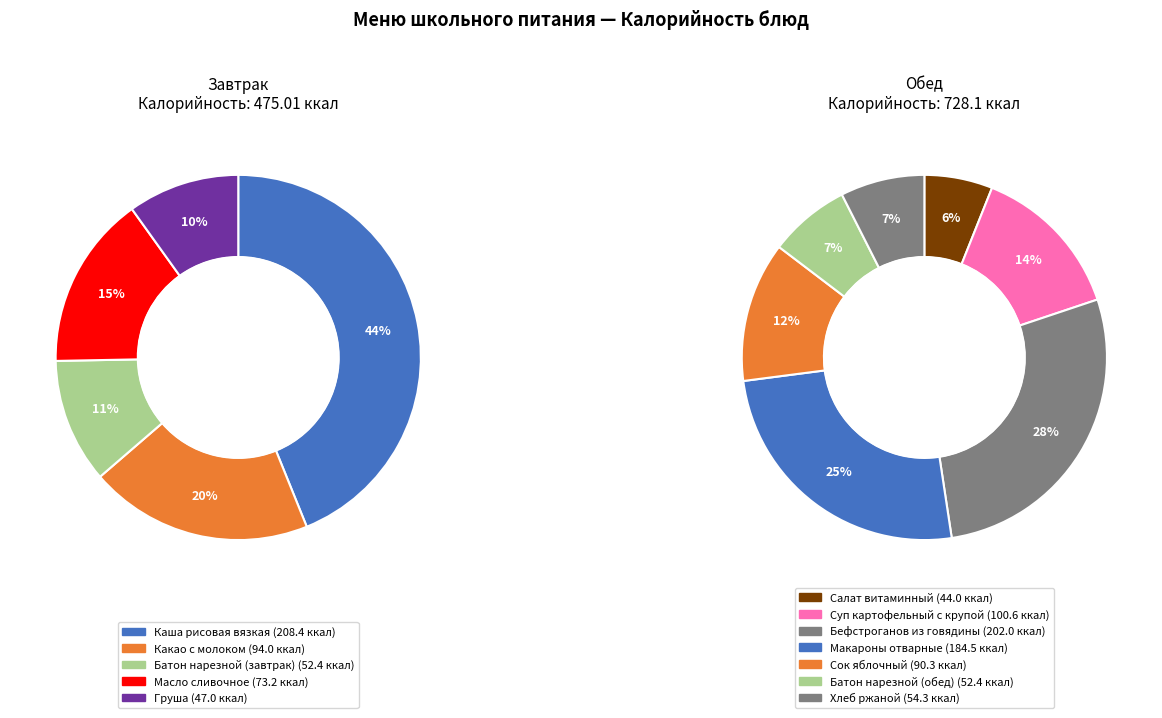

How many segments does this pie chart have?

12